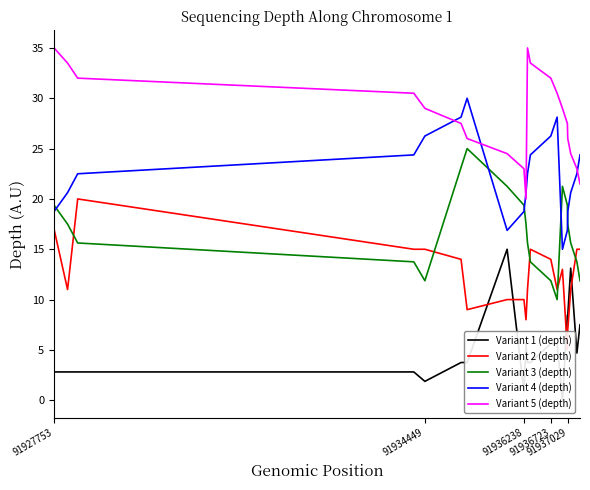

After their last crossing, which series has the higher values: Variant 4 (depth) or Variant 5 (depth)?

Variant 4 (depth)